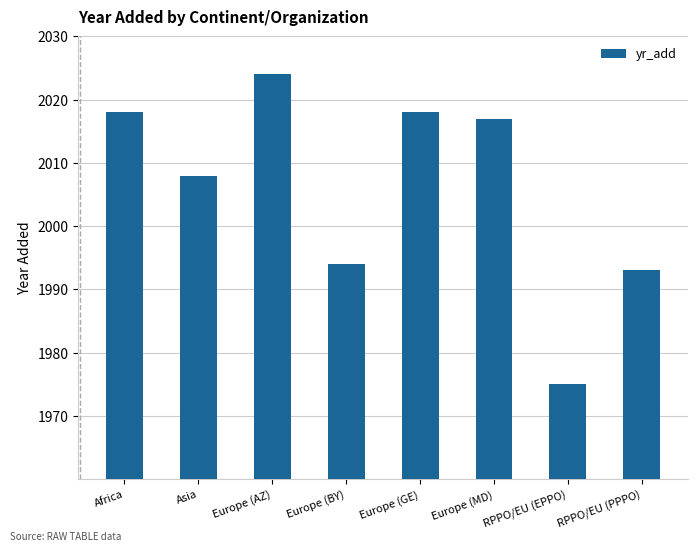

Is it true that the value at RPPO/EU (EPPO) is 1975?

True